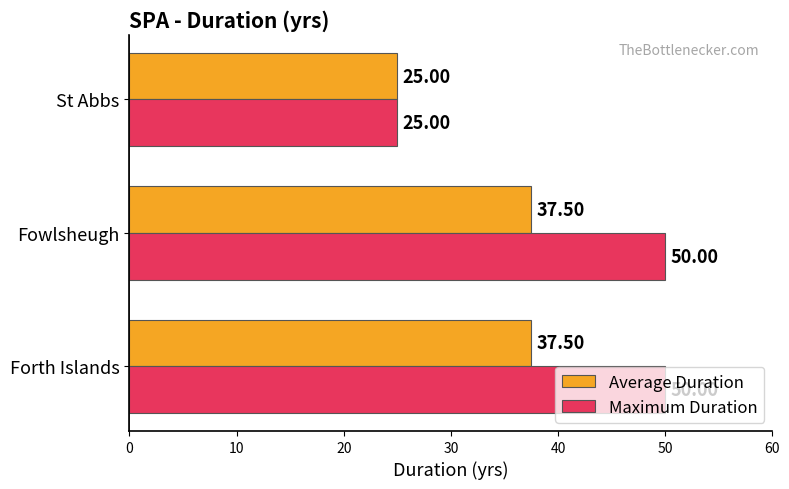

Which series has the largest total across all categories?

Maximum Duration